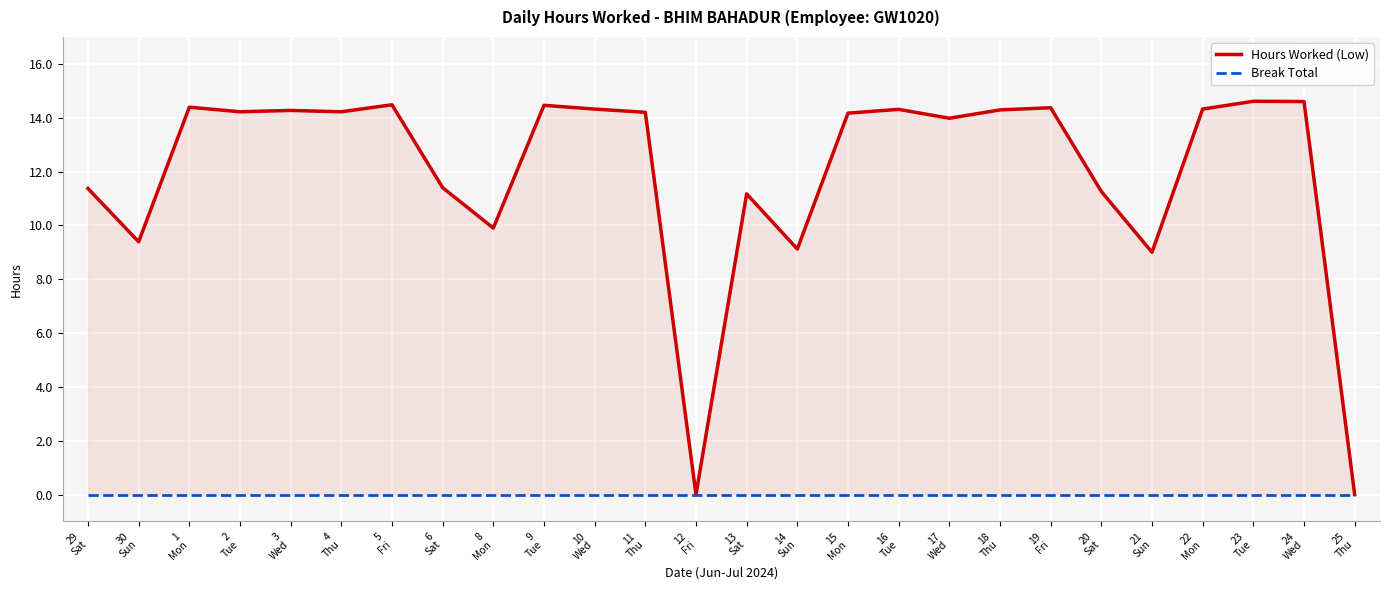

Is the value of Hours Worked (Low) at 24
Wed greater than the value of Break Total at 21
Sun?

Yes